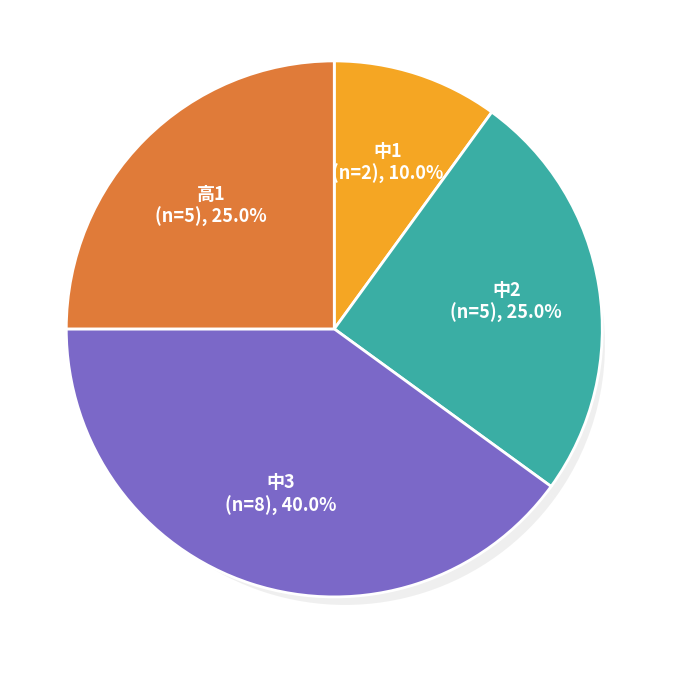

What is the total percentage of 中1 and 高1?

35.0%